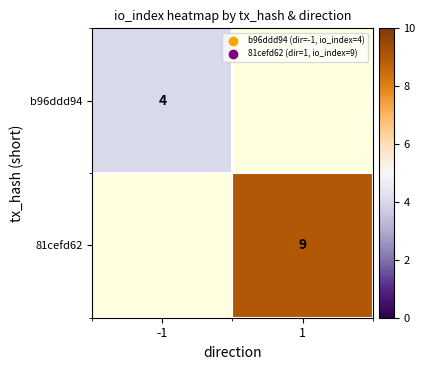

Is it true that 81cefd62 equals 12 at 1?

False